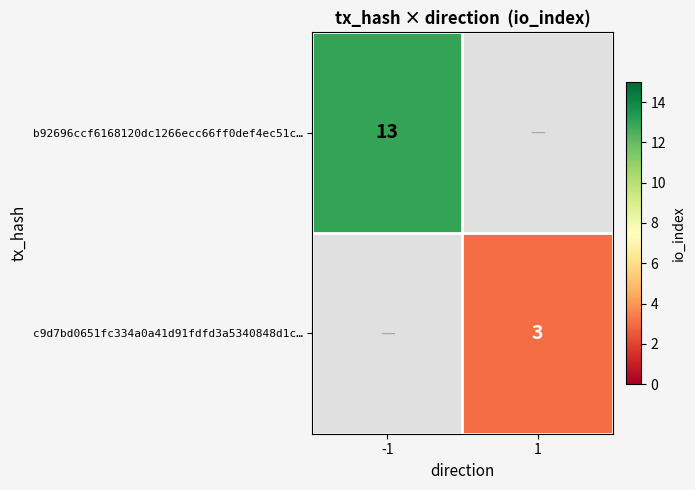

True or false: b92696ccf6168120dc1266ecc66ff0def4ec51c… has a value of 18.3 at -1.

False